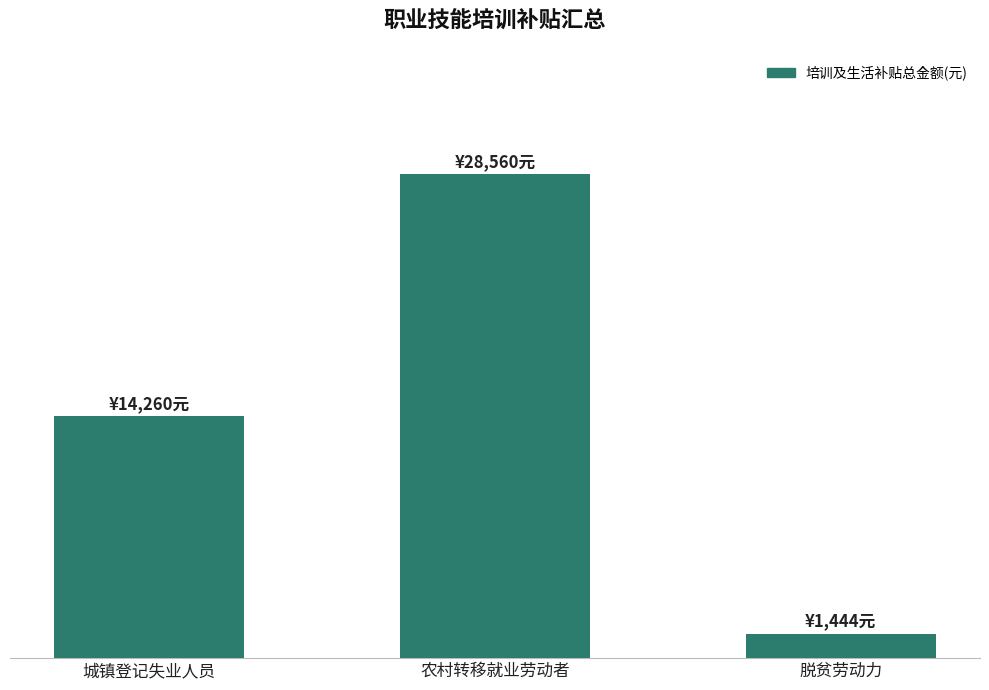

Rank the categories by value from highest to lowest.

农村转移就业劳动者, 城镇登记失业人员, 脱贫劳动力